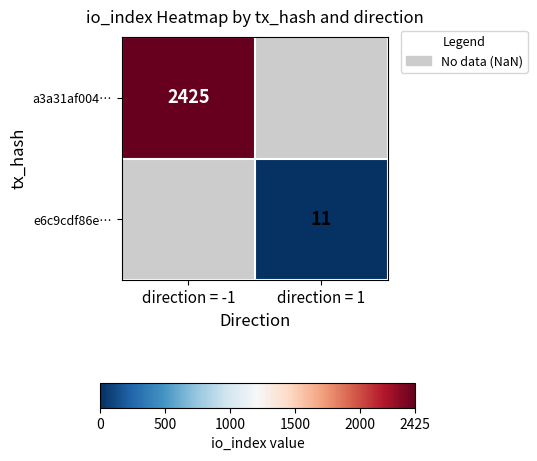

True or false: e6c9cdf86e… has a value of 16.3 at direction = 1.

False